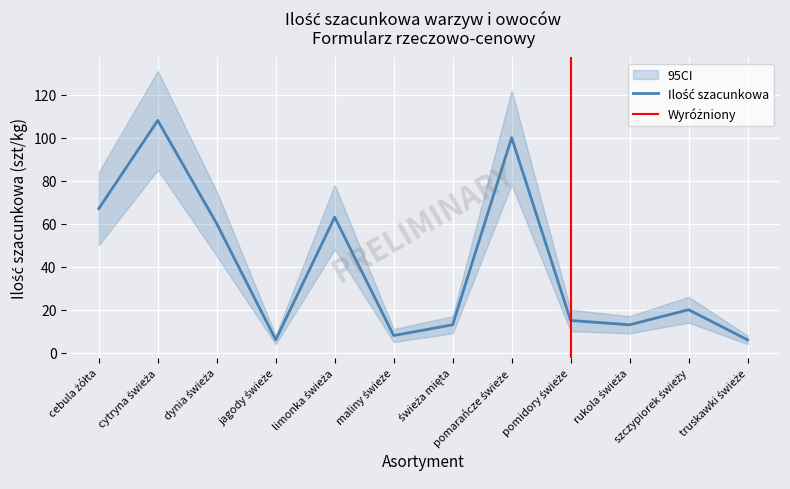

At which label does the data first exceed 20?

cebula żółta